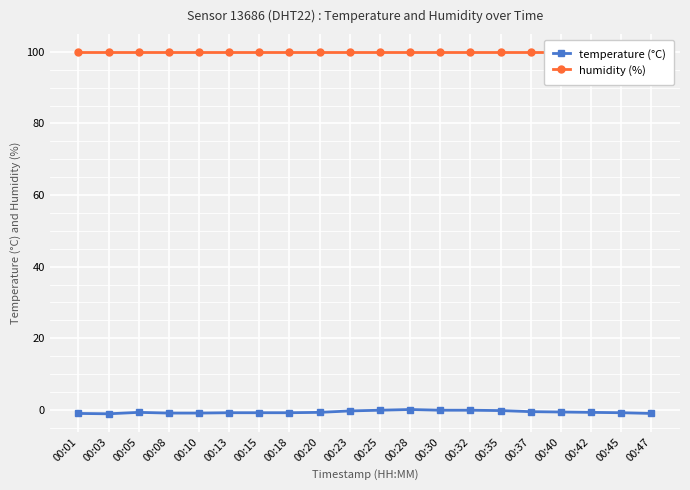

Count the number of data series in this chart.

2